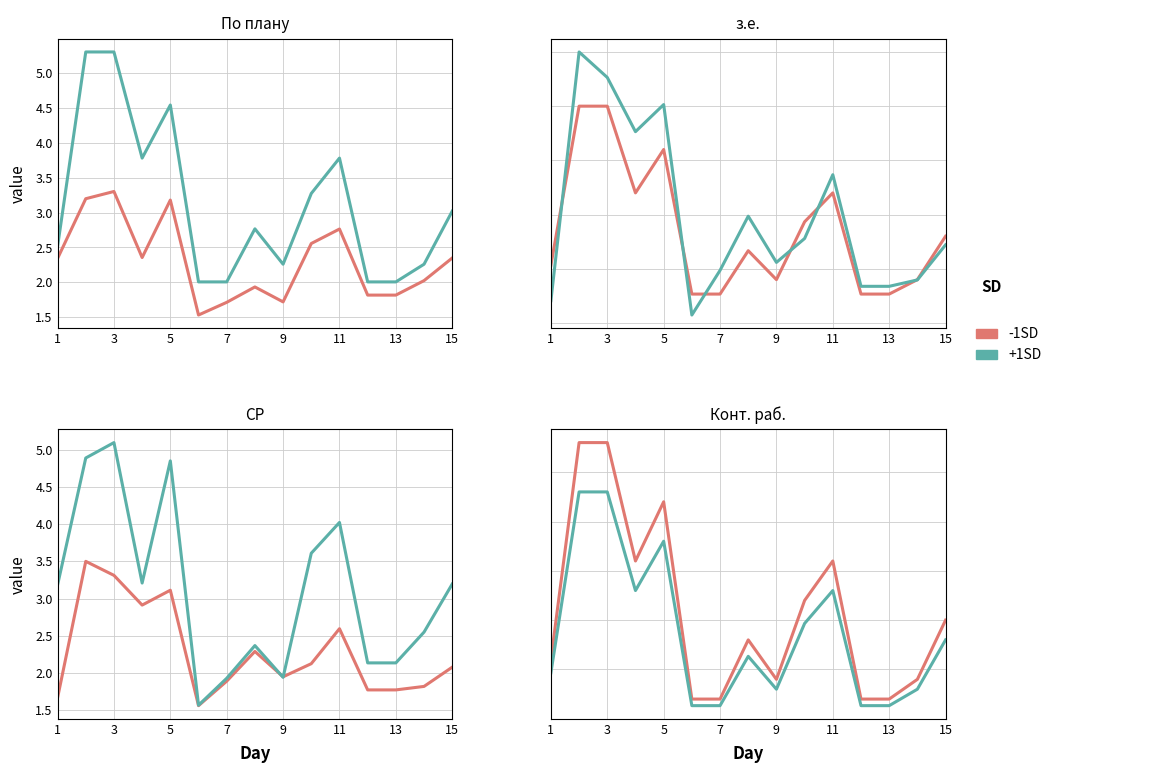

True or false: По плану and з.е. cross at least once.

False